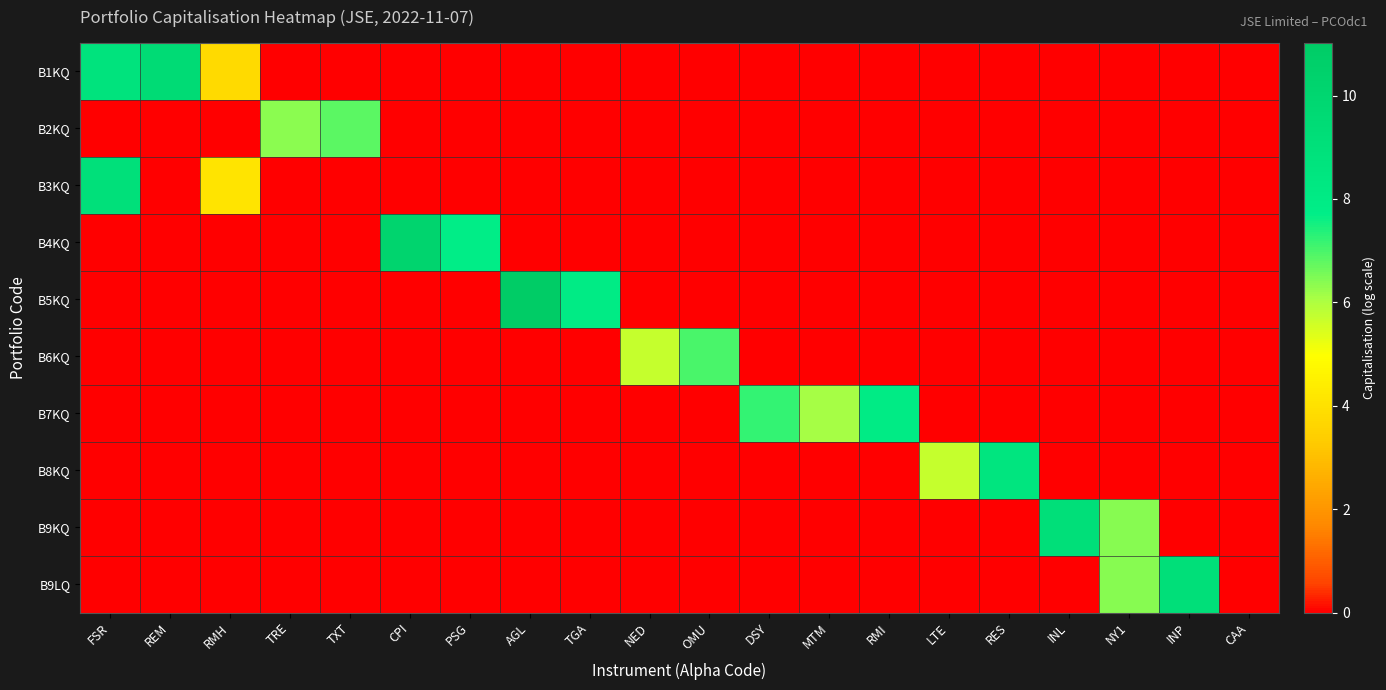

Reading left to right, transcribe all the data shown in this chart.

B1KQ: FSR=8.7	REM=9.5	RMH=3.8	TRE=0.0	TXT=0.0	CPI=0.0	PSG=0.0	AGL=0.0	TGA=0.0	NED=0.0	OMU=0.0	DSY=0.0	MTM=0.0	RMI=0.0	LTE=0.0	RES=0.0	INL=0.0	NY1=0.0	INP=0.0	CAA=0.0
B2KQ: FSR=0.0	REM=0.0	RMH=0.0	TRE=6.4	TXT=6.8	CPI=0.0	PSG=0.0	AGL=0.0	TGA=0.0	NED=0.0	OMU=0.0	DSY=0.0	MTM=0.0	RMI=0.0	LTE=0.0	RES=0.0	INL=0.0	NY1=0.0	INP=0.0	CAA=0.0
B3KQ: FSR=9.1	REM=0.0	RMH=4.1	TRE=0.0	TXT=0.0	CPI=0.0	PSG=0.0	AGL=0.0	TGA=0.0	NED=0.0	OMU=0.0	DSY=0.0	MTM=0.0	RMI=0.0	LTE=0.0	RES=0.0	INL=0.0	NY1=0.0	INP=0.0	CAA=0.0
B4KQ: FSR=0.0	REM=0.0	RMH=0.0	TRE=0.0	TXT=0.0	CPI=10.2	PSG=7.7	AGL=0.0	TGA=0.0	NED=0.0	OMU=0.0	DSY=0.0	MTM=0.0	RMI=0.0	LTE=0.0	RES=0.0	INL=0.0	NY1=0.0	INP=0.0	CAA=0.0
B5KQ: FSR=0.0	REM=0.0	RMH=0.0	TRE=0.0	TXT=0.0	CPI=0.0	PSG=0.0	AGL=11.0	TGA=7.9	NED=0.0	OMU=0.0	DSY=0.0	MTM=0.0	RMI=0.0	LTE=0.0	RES=0.0	INL=0.0	NY1=0.0	INP=0.0	CAA=0.0
B6KQ: FSR=0.0	REM=0.0	RMH=0.0	TRE=0.0	TXT=0.0	CPI=0.0	PSG=0.0	AGL=0.0	TGA=0.0	NED=5.7	OMU=7.0	DSY=0.0	MTM=0.0	RMI=0.0	LTE=0.0	RES=0.0	INL=0.0	NY1=0.0	INP=0.0	CAA=0.0
B7KQ: FSR=0.0	REM=0.0	RMH=0.0	TRE=0.0	TXT=0.0	CPI=0.0	PSG=0.0	AGL=0.0	TGA=0.0	NED=0.0	OMU=0.0	DSY=7.2	MTM=6.1	RMI=7.9	LTE=0.0	RES=0.0	INL=0.0	NY1=0.0	INP=0.0	CAA=0.0
B8KQ: FSR=0.0	REM=0.0	RMH=0.0	TRE=0.0	TXT=0.0	CPI=0.0	PSG=0.0	AGL=0.0	TGA=0.0	NED=0.0	OMU=0.0	DSY=0.0	MTM=0.0	RMI=0.0	LTE=5.7	RES=8.5	INL=0.0	NY1=0.0	INP=0.0	CAA=0.0
B9KQ: FSR=0.0	REM=0.0	RMH=0.0	TRE=0.0	TXT=0.0	CPI=0.0	PSG=0.0	AGL=0.0	TGA=0.0	NED=0.0	OMU=0.0	DSY=0.0	MTM=0.0	RMI=0.0	LTE=0.0	RES=0.0	INL=9.1	NY1=6.4	INP=0.0	CAA=0.0
B9LQ: FSR=0.0	REM=0.0	RMH=0.0	TRE=0.0	TXT=0.0	CPI=0.0	PSG=0.0	AGL=0.0	TGA=0.0	NED=0.0	OMU=0.0	DSY=0.0	MTM=0.0	RMI=0.0	LTE=0.0	RES=0.0	INL=0.0	NY1=6.4	INP=9.1	CAA=0.0